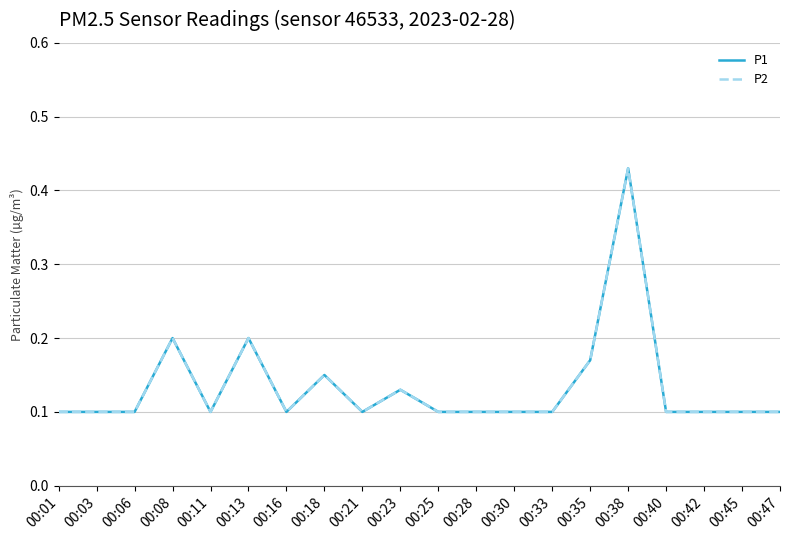

Reading left to right, extract all data points from this chart.

P1: 0.1	0.1	0.1	0.2	0.1	0.2	0.1	0.1	0.1	0.1	0.1	0.1	0.1	0.1	0.2	0.4	0.1	0.1	0.1	0.1
P2: 0.1	0.1	0.1	0.2	0.1	0.2	0.1	0.1	0.1	0.1	0.1	0.1	0.1	0.1	0.2	0.4	0.1	0.1	0.1	0.1